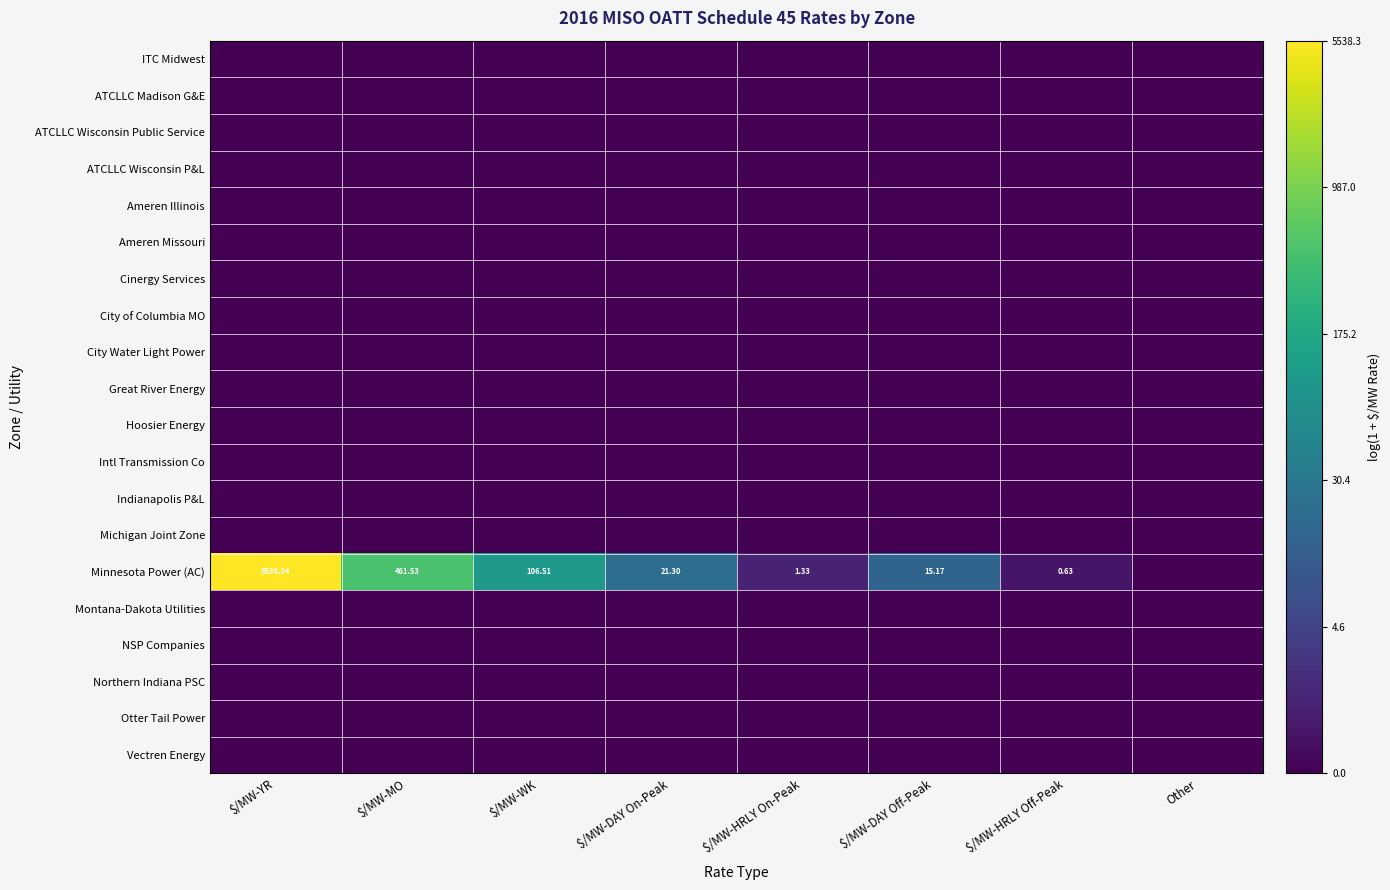

At which label does ITC Midwest reach its peak?

$/MW-YR